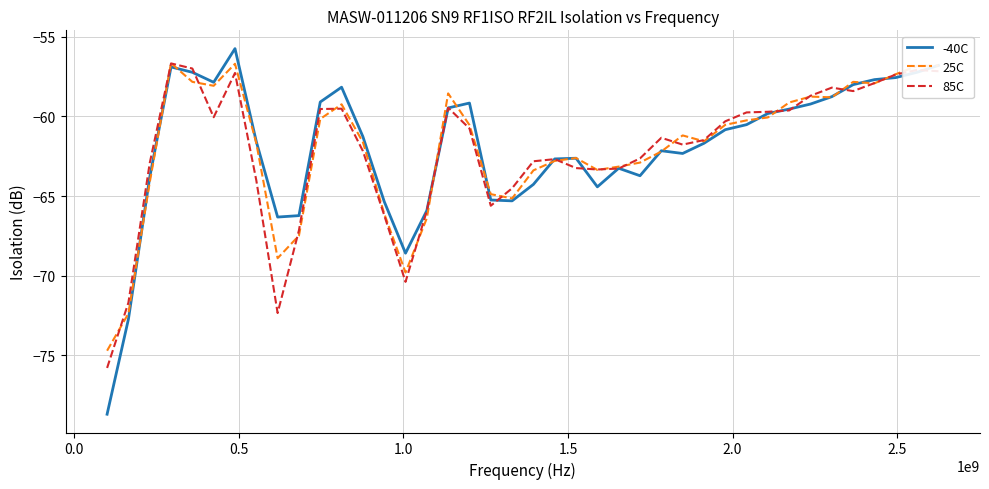

What is the lowest value of the -40C series?

-78.7